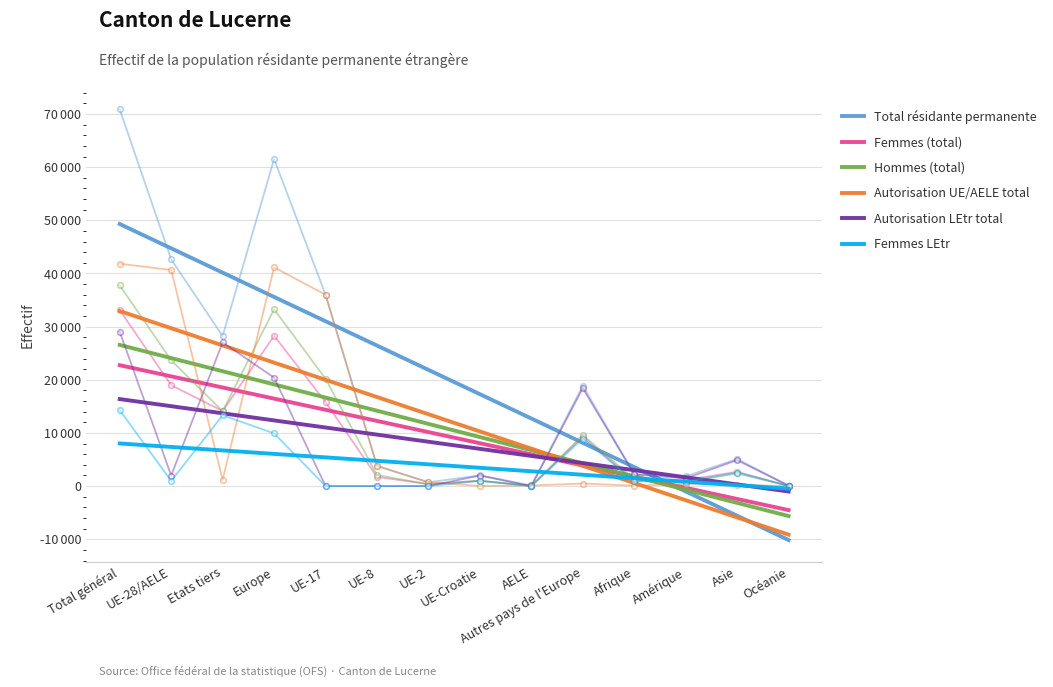

Reading left to right, extract all data points from this chart.

Total résidante permanente: Total général=49301.2	UE-28/AELE=44728.0	Etats tiers=40154.8	Europe=35581.6	UE-17=31008.4	UE-8=26435.2	UE-2=21862.0	UE-Croatie=17288.8	AELE=12715.6	Autres pays de l'Europe=8142.4	Afrique=3569.2	Amérique=-1004.0	Asie=-5577.2	Océanie=-10150.4
Femmes (total): Total général=22742.2	UE-28/AELE=20645.3	Etats tiers=18548.4	Europe=16451.5	UE-17=14354.6	UE-8=12257.7	UE-2=10160.7	UE-Croatie=8063.8	AELE=5966.9	Autres pays de l'Europe=3870.0	Afrique=1773.1	Amérique=-323.8	Asie=-2420.7	Océanie=-4517.6
Hommes (total): Total général=26559.0	UE-28/AELE=24082.7	Etats tiers=21606.4	Europe=19130.2	UE-17=16653.9	UE-8=14177.6	UE-2=11701.3	UE-Croatie=9225.0	AELE=6748.7	Autres pays de l'Europe=4272.4	Afrique=1796.1	Amérique=-680.2	Asie=-3156.5	Océanie=-5632.7
Autorisation UE/AELE total: Total général=32932.5	UE-28/AELE=29696.8	Etats tiers=26461.1	Europe=23225.4	UE-17=19989.7	UE-8=16754.0	UE-2=13518.3	UE-Croatie=10282.6	AELE=7046.9	Autres pays de l'Europe=3811.2	Afrique=575.5	Amérique=-2660.2	Asie=-5896.0	Océanie=-9131.7
Autorisation LEtr total: Total général=16368.7	UE-28/AELE=15031.2	Etats tiers=13693.7	Europe=12356.2	UE-17=11018.7	UE-8=9681.2	UE-2=8343.7	UE-Croatie=7006.3	AELE=5668.8	Autres pays de l'Europe=4331.3	Afrique=2993.8	Amérique=1656.3	Asie=318.8	Océanie=-1018.7
Femmes LEtr: Total général=8018.6	UE-28/AELE=7364.9	Etats tiers=6711.1	Europe=6057.4	UE-17=5403.7	UE-8=4750.0	UE-2=4096.3	UE-Croatie=3442.6	AELE=2788.9	Autres pays de l'Europe=2135.1	Afrique=1481.4	Amérique=827.7	Asie=174.0	Océanie=-479.7